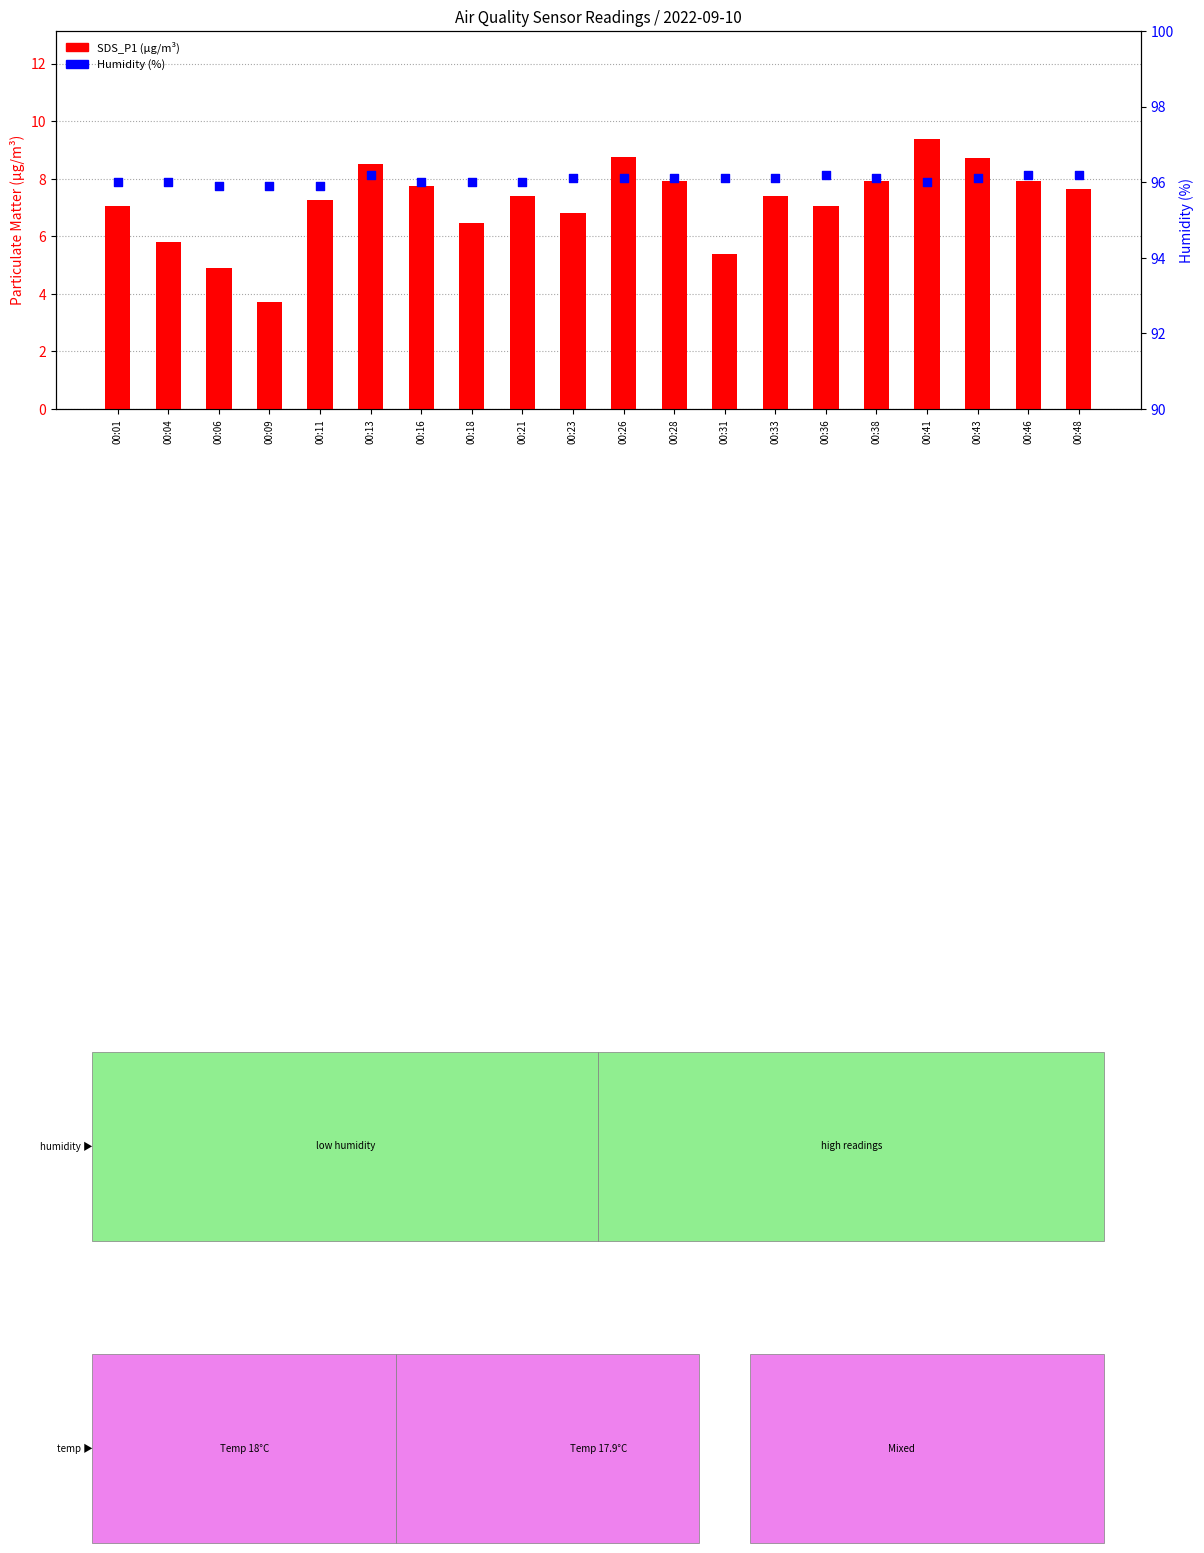

Which series has the largest Y range (max minus min)?

SDS_P1